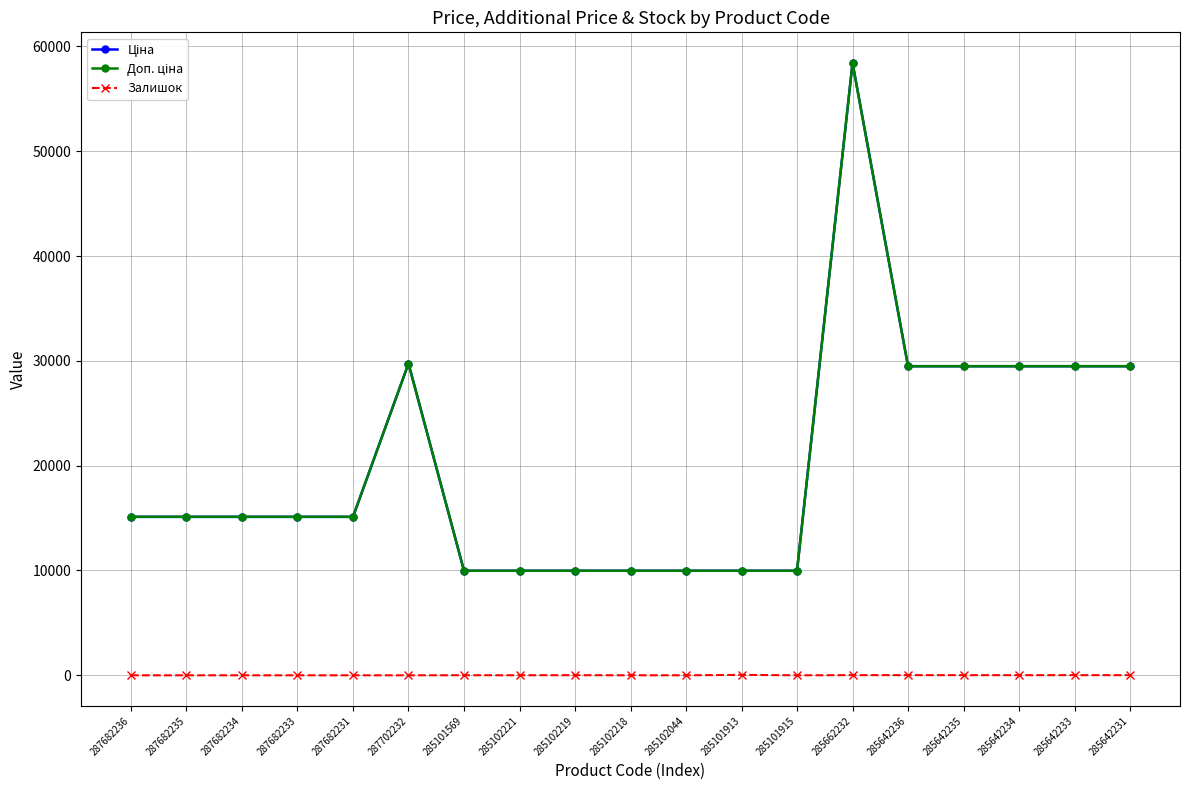

What is the average value of the Ціна series?

20055.6